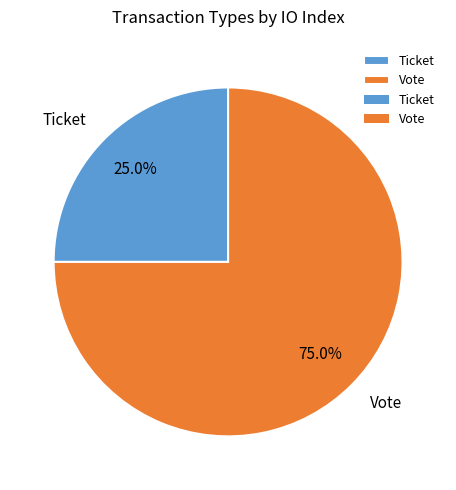

To the nearest percent, what portion does Ticket represent?

25%